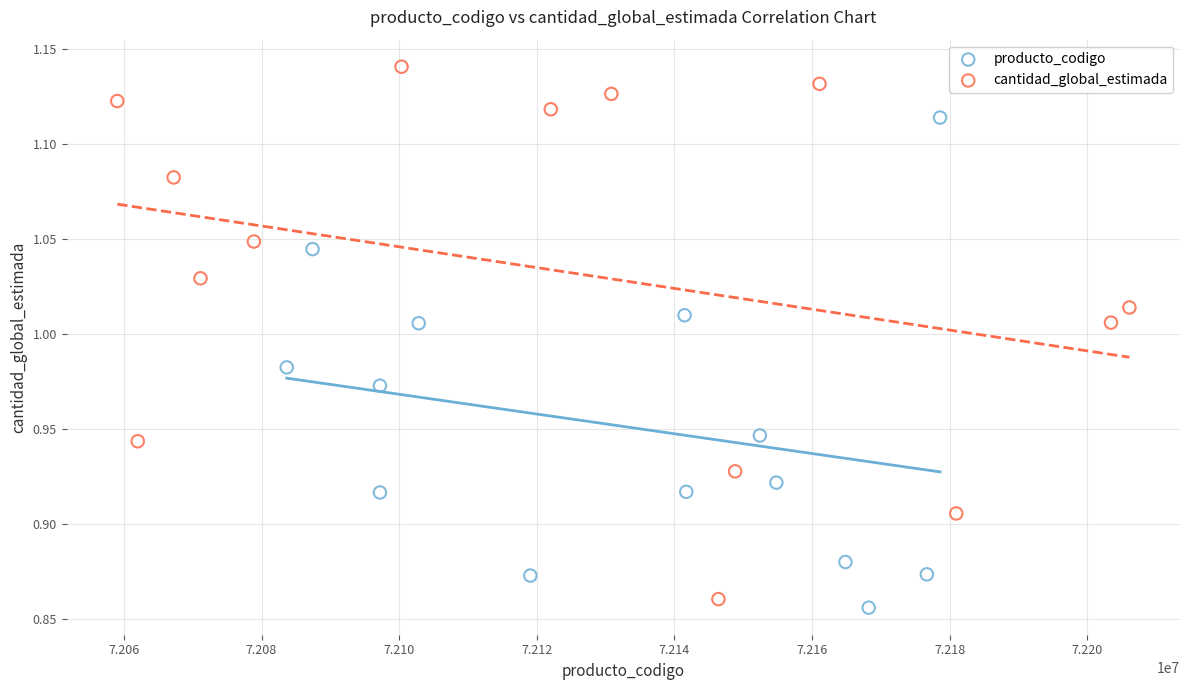

Which series has the widest spread of Y values?

cantidad_global_estimada